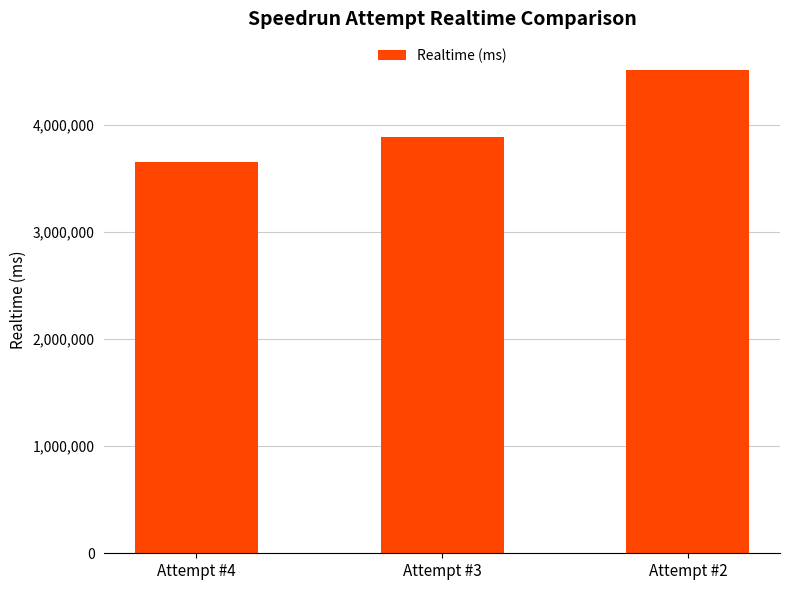

How many values are between 3654558 and 4509237?

3